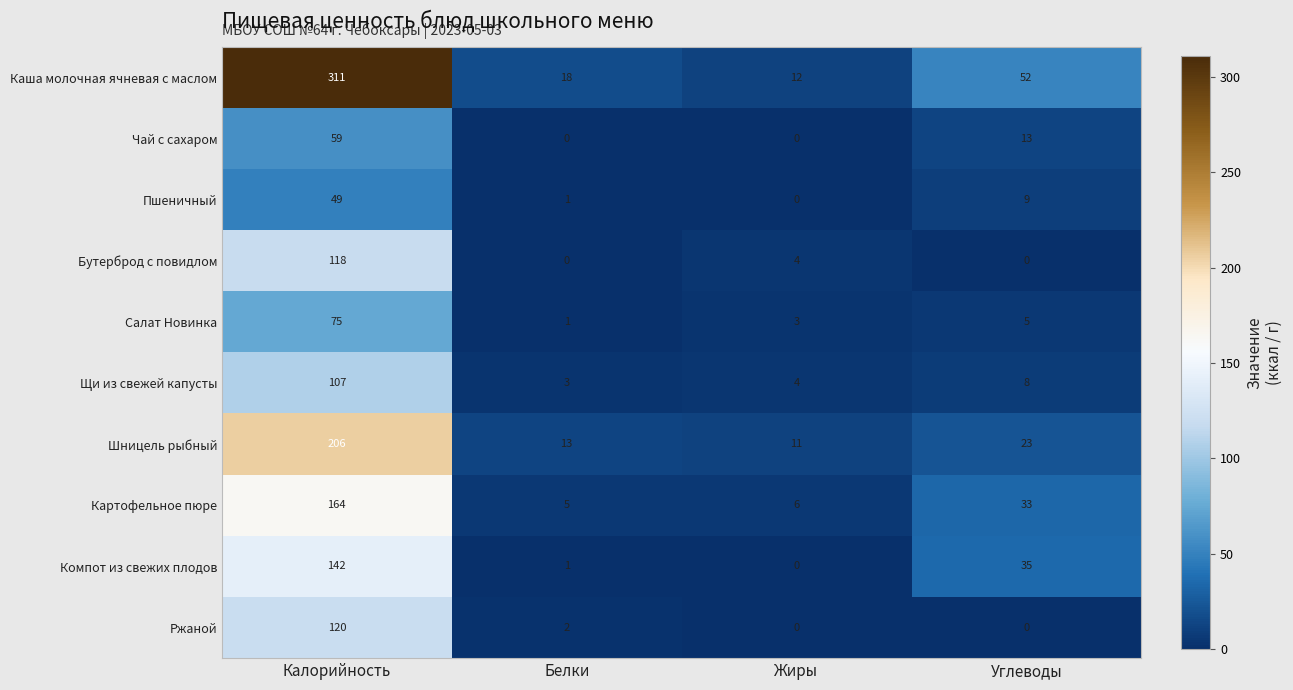

What is the difference between the second highest and second lowest values in the Щи из свежей капусты series?

4